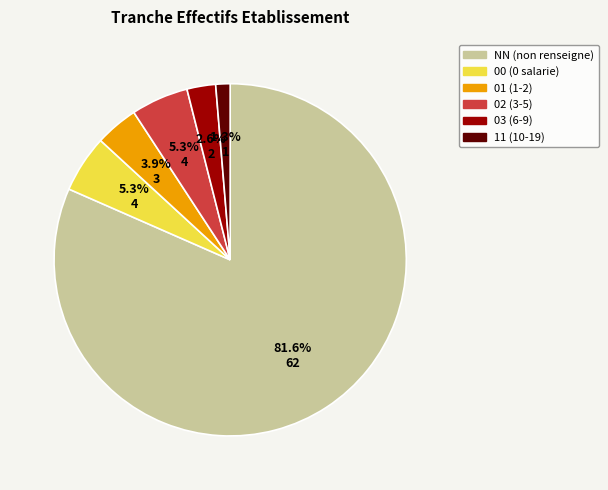

Approximately how many times larger is the value at 03 compared to 02?

0.5